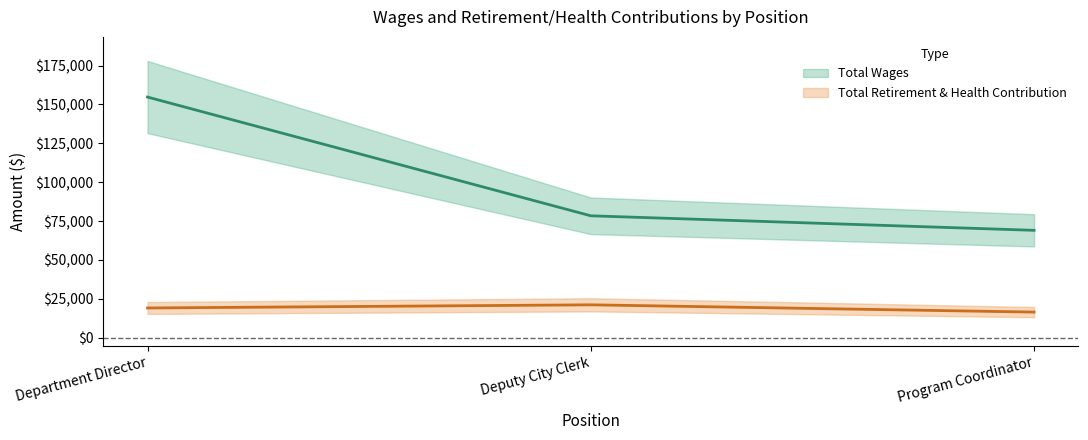

What position from the right is Deputy City Clerk?

2